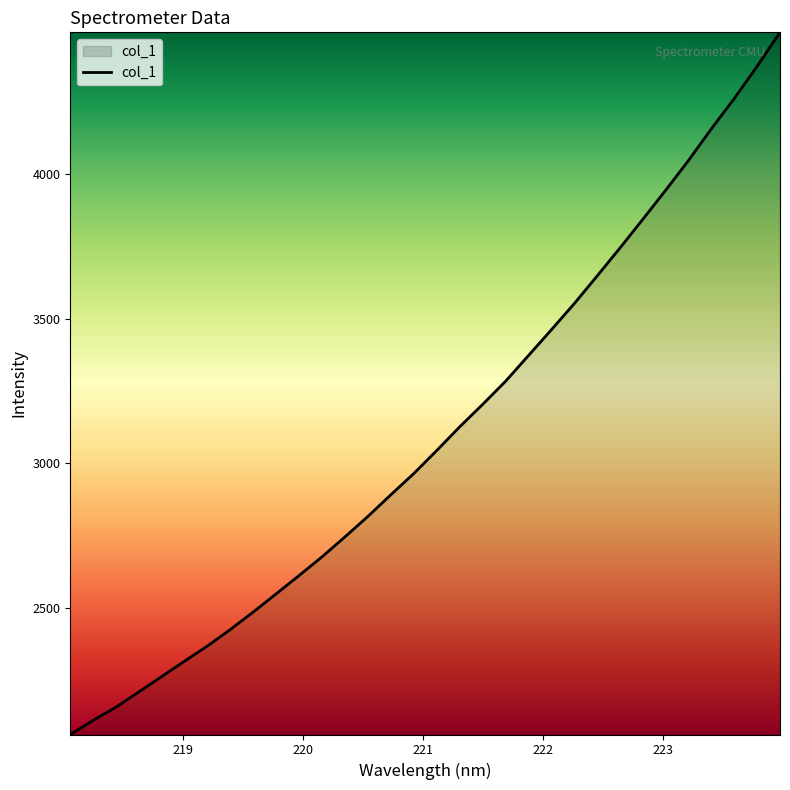

What is the smallest value displayed?

2062.7